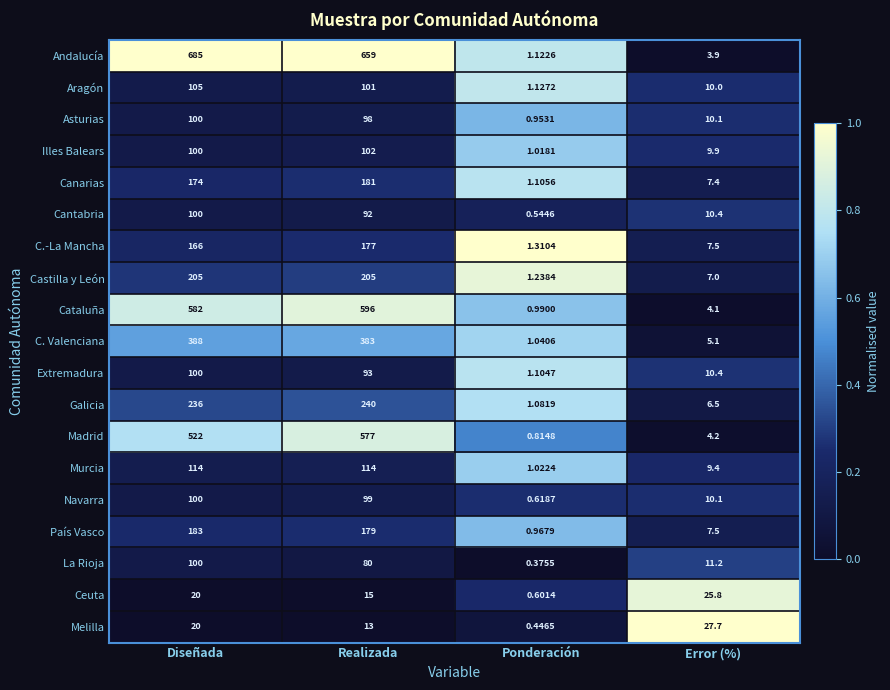

At which category is the sum across all series the highest?

Realizada